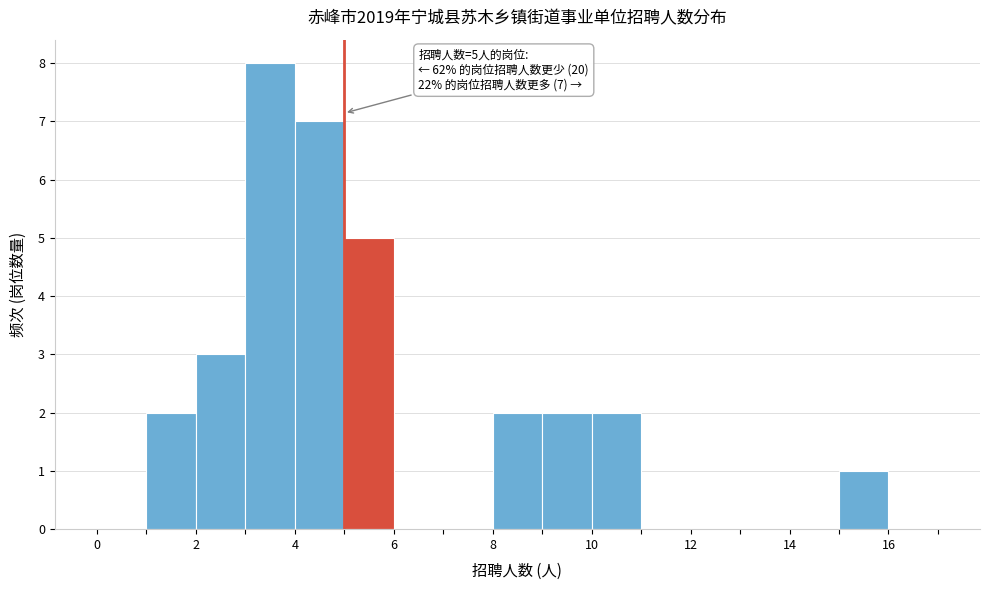

Which range on the x-axis has the tallest bar?

3 to 4